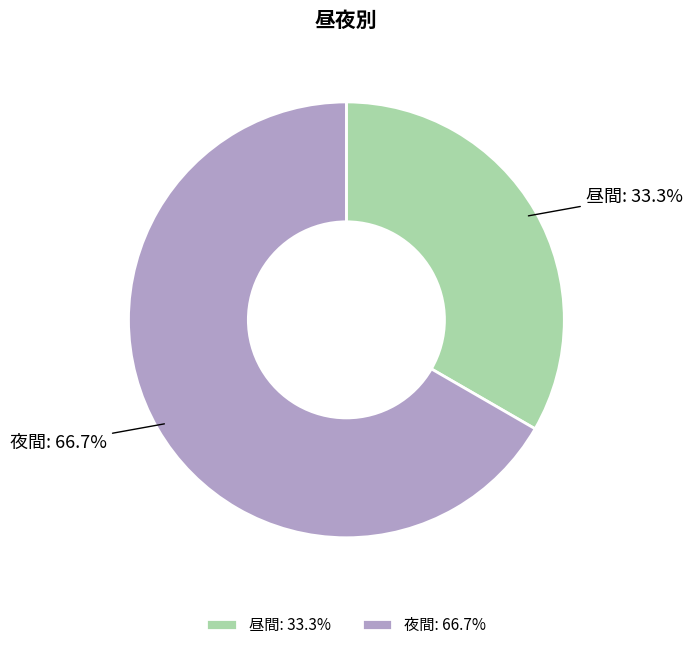

Do 夜間 and 昼間 together represent more than half of the pie?

Yes